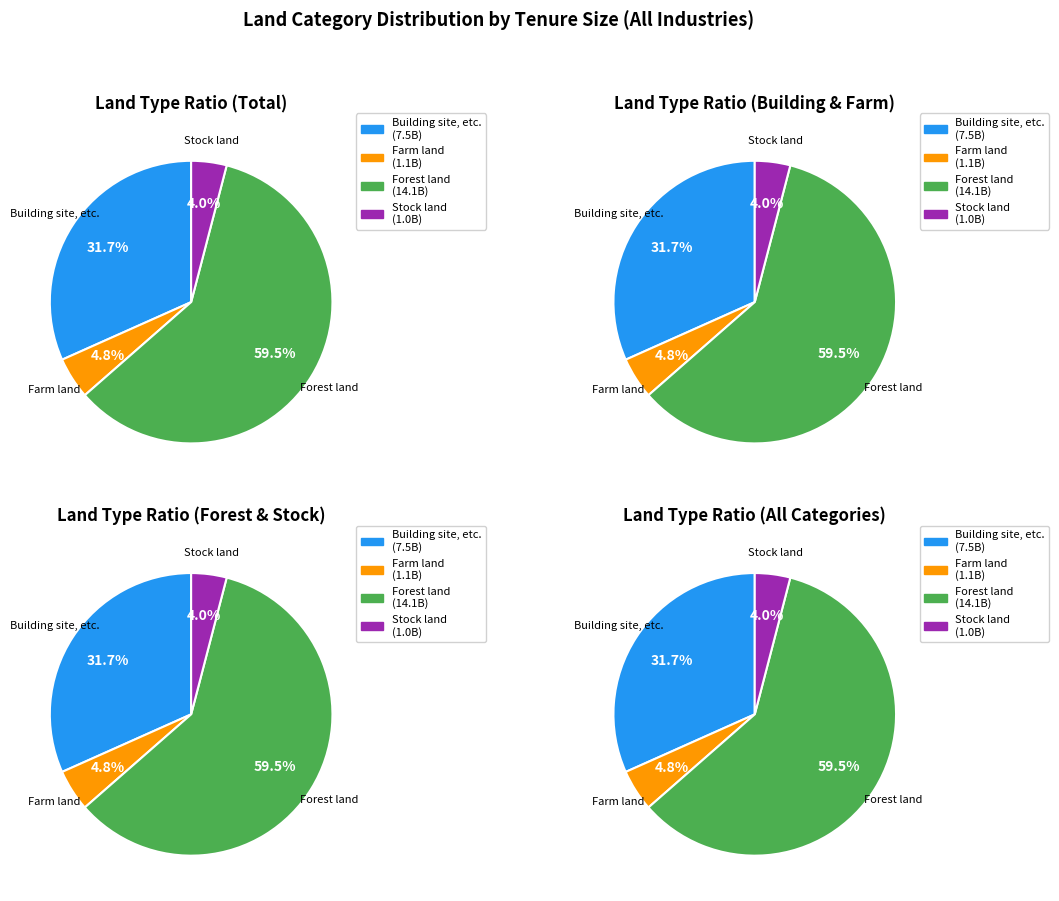

To the nearest percent, what portion does Building site, etc. represent?

32%